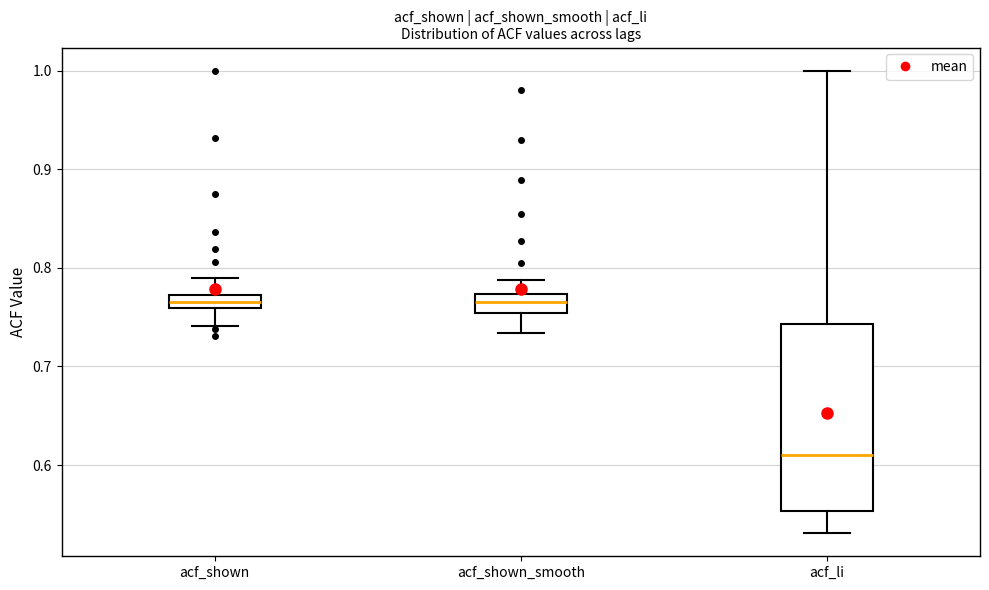

Comparing the boxes themselves (not the whiskers), which one is the tallest?

acf_li